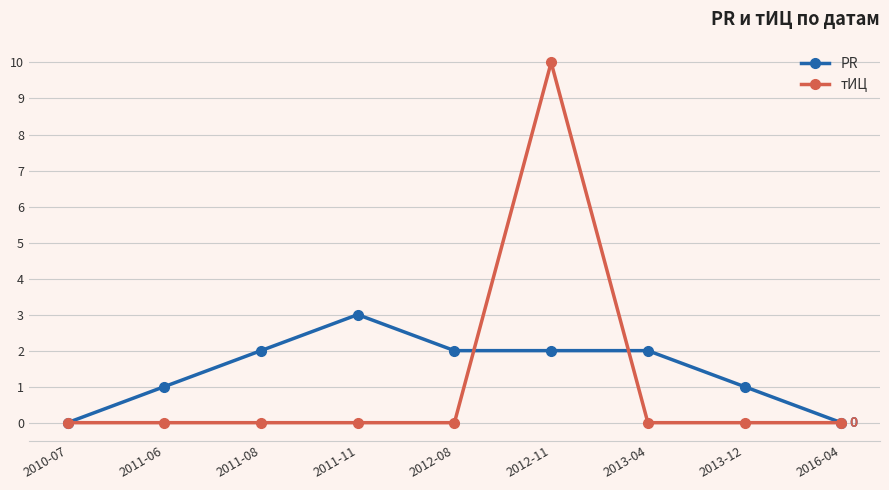

Which series has the largest range (max minus min)?

тИЦ